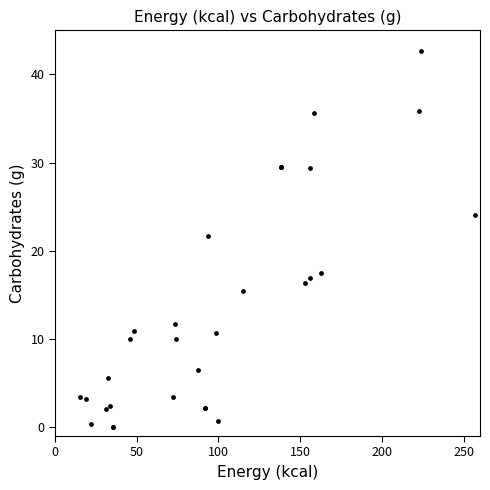

What Y value in the scatter plot is closest to 21?

21.7